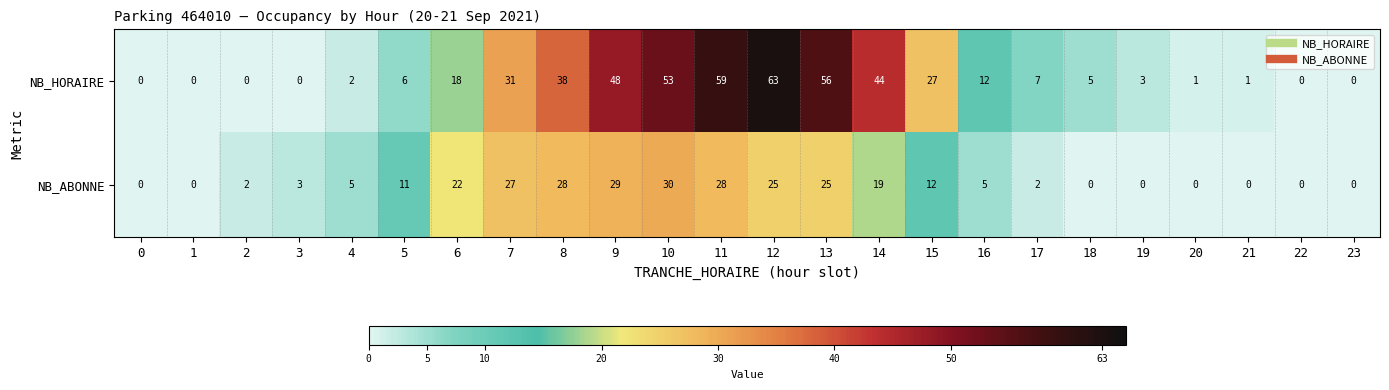

Between 14 and 19, which series saw the biggest shift?

NB_HORAIRE